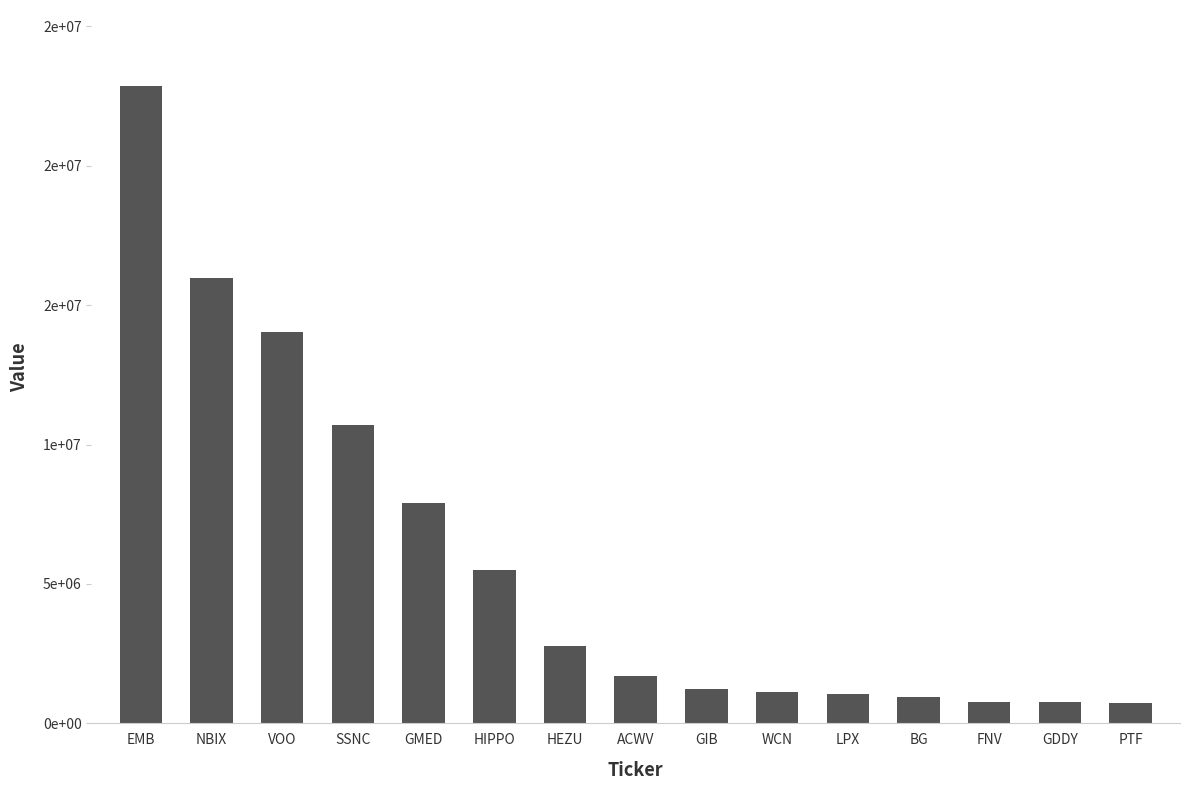

Are the bars grouped side by side (vs. stacked)?

No